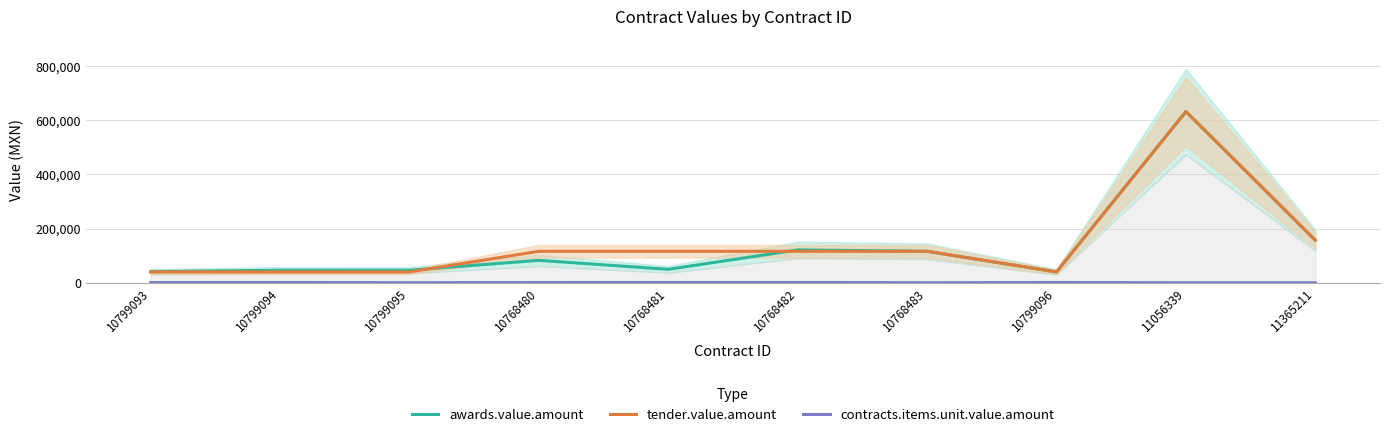

What are all the series names shown in the legend?

awards.value.amount, tender.value.amount, contracts.items.unit.value.amount